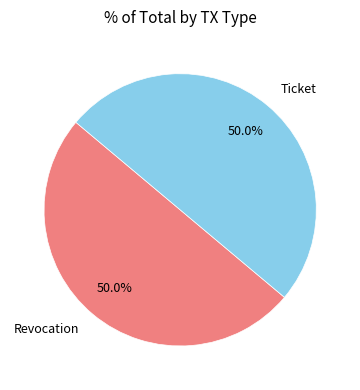

Approximately how many times larger is the value at Revocation compared to Ticket?

1.0